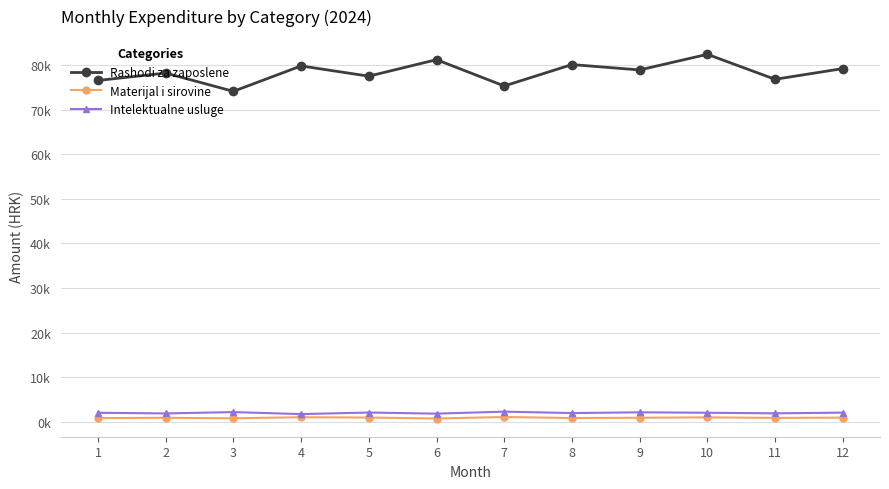

True or false: Rashodi za zaposlene and Intelektualne usluge cross at least once.

False